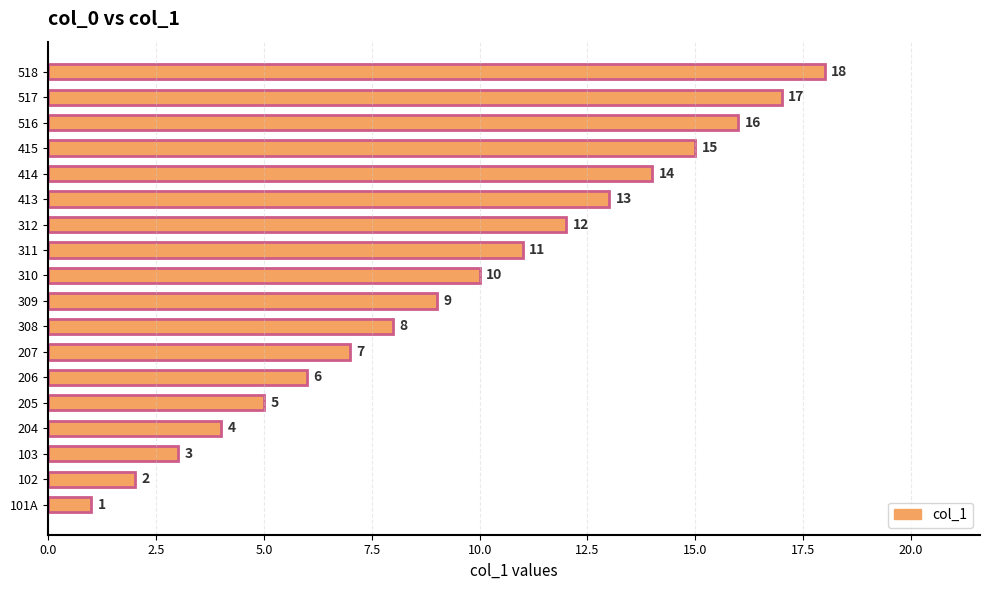

Which label corresponds to the largest value in the chart?

518